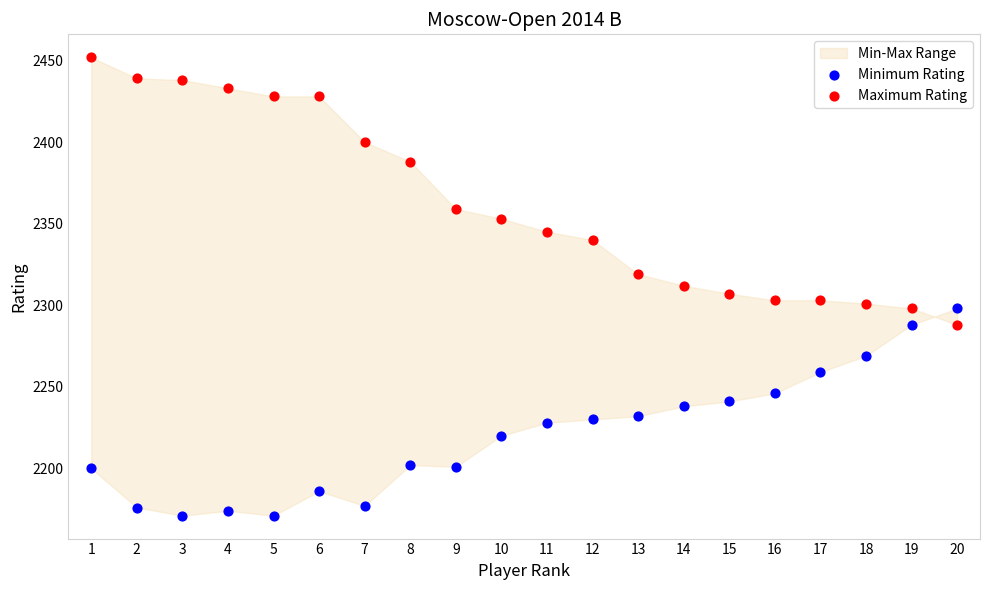

In the Maximum Rating series, what Y value is closest to 2370?

2359